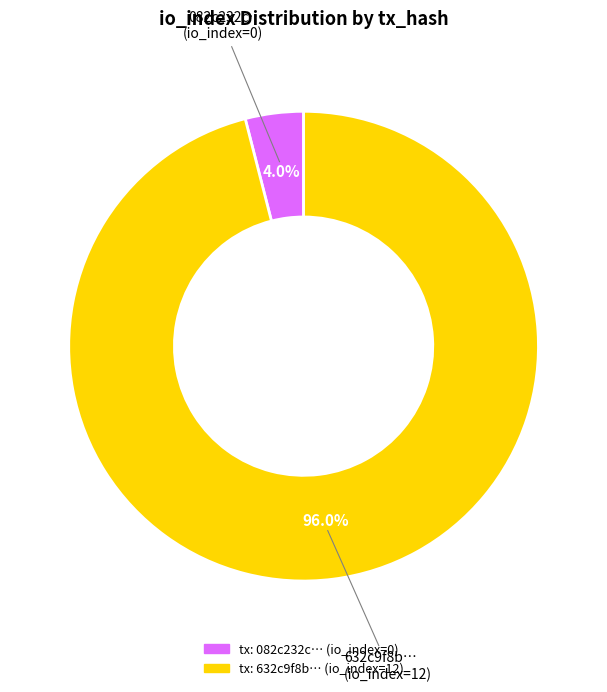

Which category has the smallest portion of the pie?

io_index_0